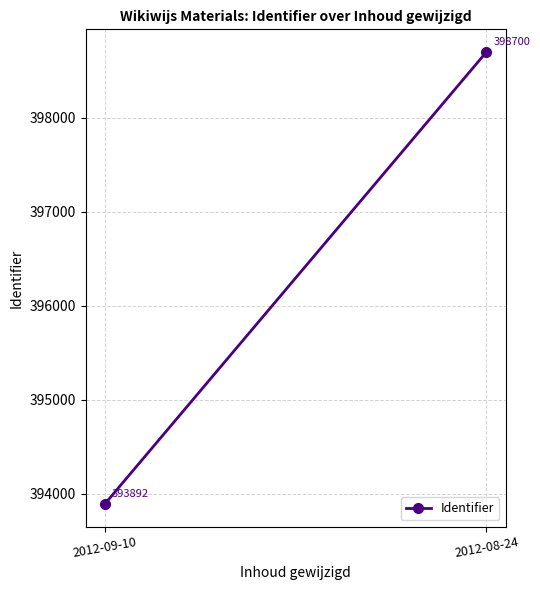

How many series are shown in this chart?

1